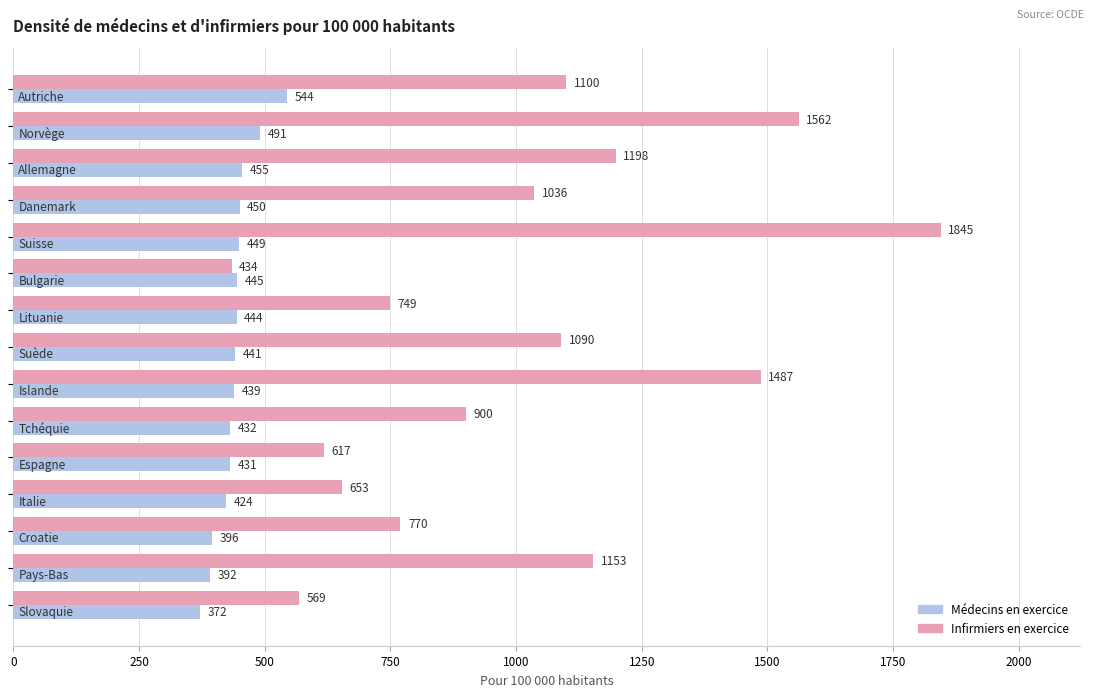

What is the difference between the maximum and second lowest values in the Médecins en exercice series?

152